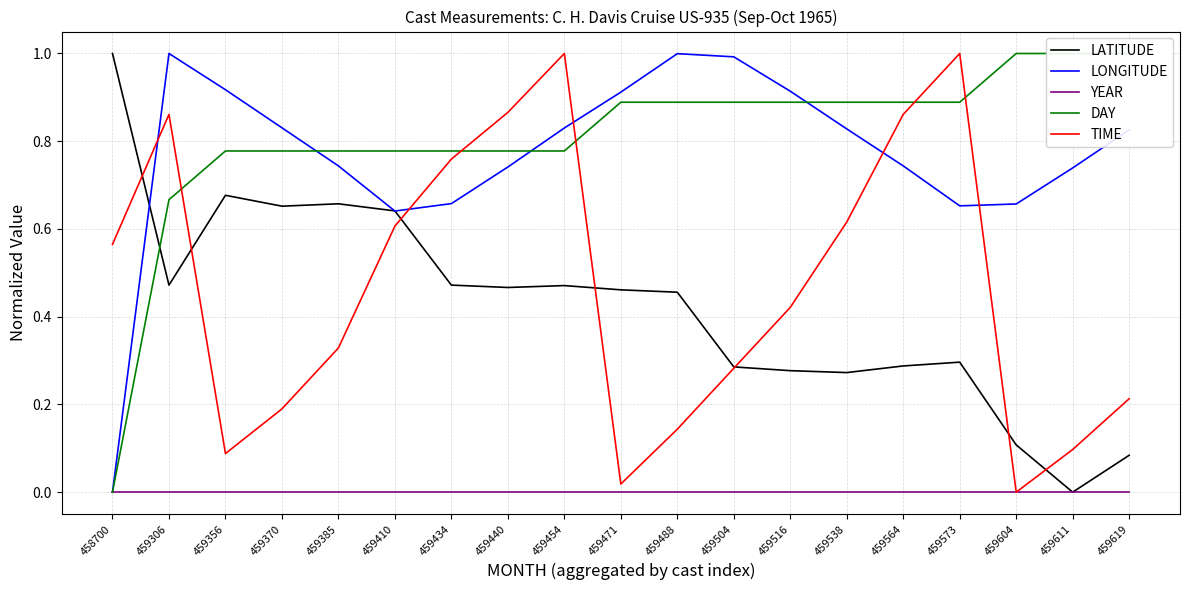

Count the number of categories in the chart.

19